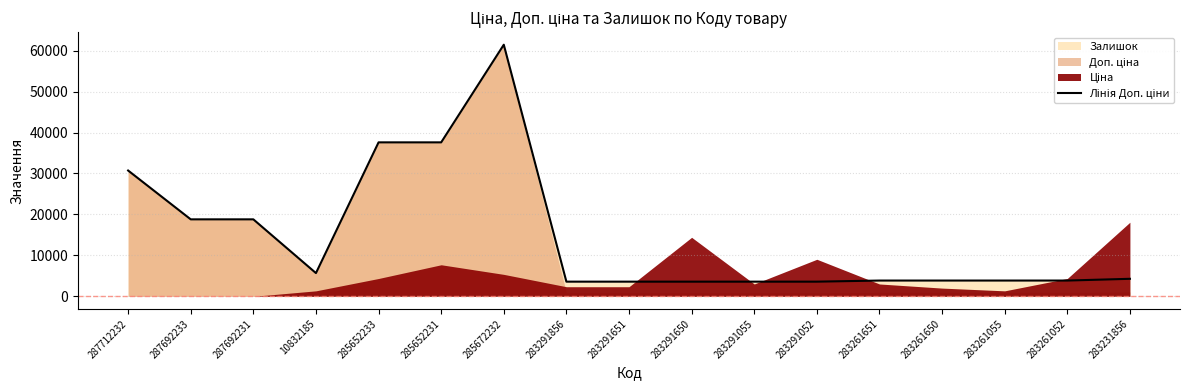

Reading right to left, list all the values displayed in this chart.

4279.1	3854.0	3854.0	3854.0	3854.0	3583.6	3583.6	3583.6	3583.6	3583.6	61434.3	37593.6	37593.6	5673.8	18796.8	18796.8	30717.1